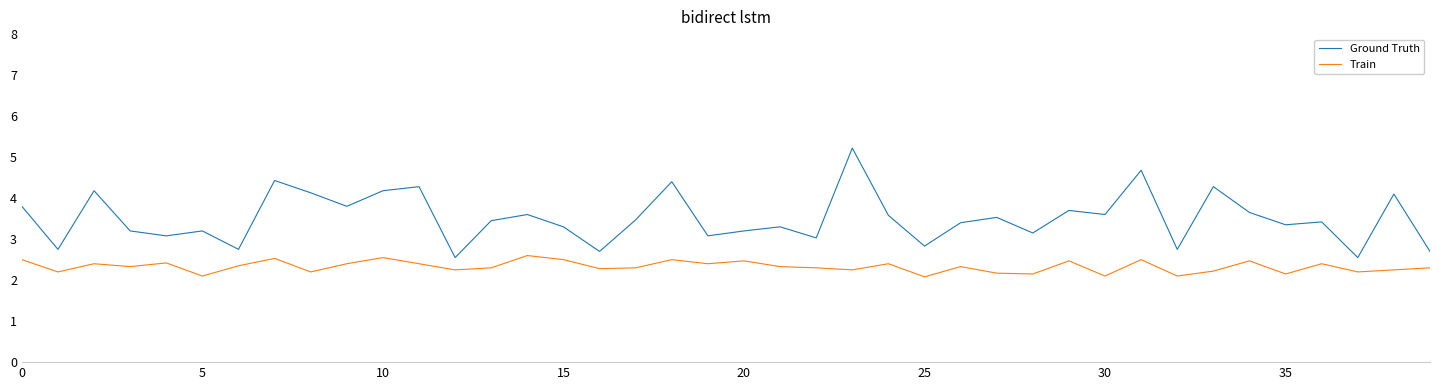

True or false: Train and Ground Truth cross at least once.

False